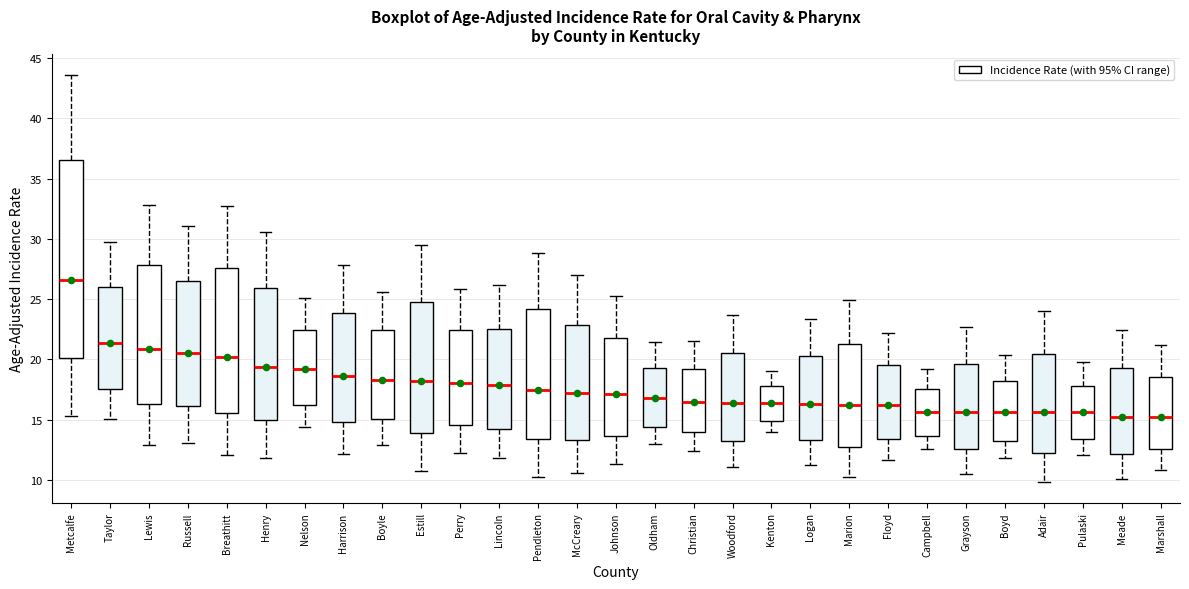

Reading left to right, transcribe this box plot: for each box, give where its median line is, the range the box spans, and where its two whiskers end, as read against the y-axis. The values are not printed on the chart, so give them approximately, as read against the axis.

Metcalfe: median 26.5, box 20.0 to 36.5, whiskers 15.5 to 43.5
Taylor: median 21.5, box 17.5 to 26.0, whiskers 15.0 to 29.5
Lewis: median 21.0, box 16.5 to 28.0, whiskers 13.0 to 33.0
Russell: median 20.5, box 16.0 to 26.5, whiskers 13.0 to 31.0
Breathitt: median 20.0, box 15.5 to 27.5, whiskers 12.0 to 32.5
Henry: median 19.5, box 15.0 to 26.0, whiskers 12.0 to 30.5
Nelson: median 19.0, box 16.0 to 22.5, whiskers 14.5 to 25.0
Harrison: median 18.5, box 15.0 to 24.0, whiskers 12.0 to 28.0
Boyle: median 18.5, box 15.0 to 22.5, whiskers 13.0 to 25.5
Estill: median 18.0, box 14.0 to 25.0, whiskers 10.5 to 29.5
Perry: median 18.0, box 14.5 to 22.5, whiskers 12.0 to 26.0
Lincoln: median 18.0, box 14.0 to 22.5, whiskers 12.0 to 26.0
Pendleton: median 17.5, box 13.5 to 24.0, whiskers 10.0 to 29.0
McCreary: median 17.0, box 13.5 to 23.0, whiskers 10.5 to 27.0
Johnson: median 17.0, box 13.5 to 22.0, whiskers 11.5 to 25.5
Oldham: median 17.0, box 14.5 to 19.5, whiskers 13.0 to 21.5
Christian: median 16.5, box 14.0 to 19.0, whiskers 12.5 to 21.5
Woodford: median 16.5, box 13.0 to 20.5, whiskers 11.0 to 23.5
Kenton: median 16.5, box 15.0 to 18.0, whiskers 14.0 to 19.0
Logan: median 16.5, box 13.5 to 20.5, whiskers 11.5 to 23.5
Marion: median 16.0, box 12.5 to 21.0, whiskers 10.0 to 25.0
Floyd: median 16.0, box 13.5 to 19.5, whiskers 11.5 to 22.0
Campbell: median 15.5, box 13.5 to 17.5, whiskers 12.5 to 19.0
Grayson: median 15.5, box 12.5 to 19.5, whiskers 10.5 to 22.5
Boyd: median 15.5, box 13.0 to 18.0, whiskers 12.0 to 20.5
Adair: median 15.5, box 12.0 to 20.5, whiskers 10.0 to 24.0
Pulaski: median 15.5, box 13.5 to 18.0, whiskers 12.0 to 20.0
Meade: median 15.0, box 12.0 to 19.5, whiskers 10.0 to 22.5
Marshall: median 15.0, box 12.5 to 18.5, whiskers 11.0 to 21.0